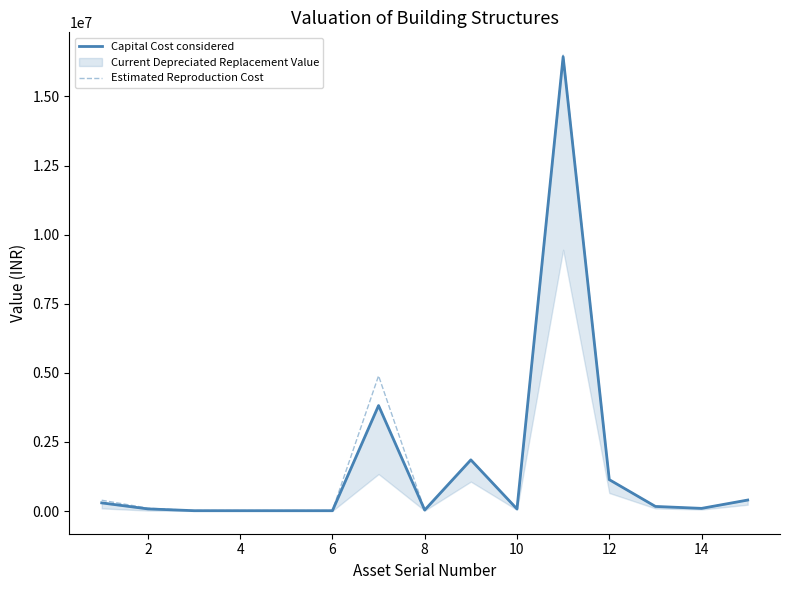

What is the maximum value for Estimated Reproduction Cost?

16496454.9